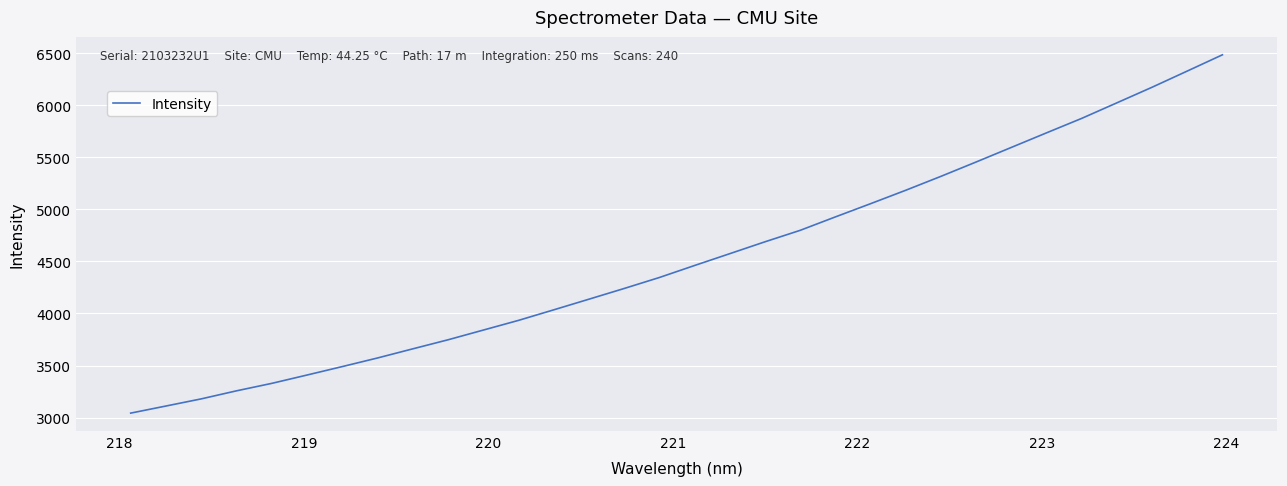

What is the difference between the maximum and minimum values?

3440.5